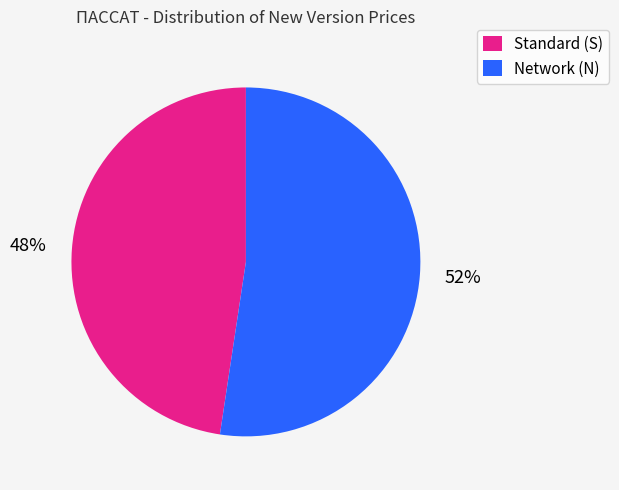

How many segments does this pie chart have?

2